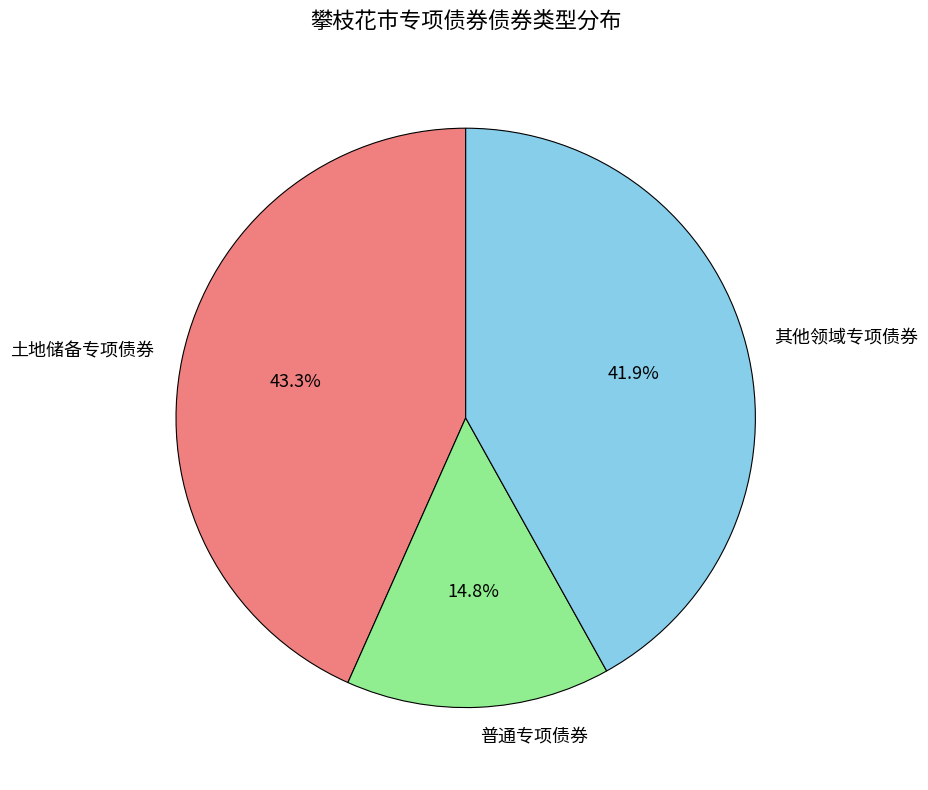

Is there any slice that represents more than half of the pie?

No